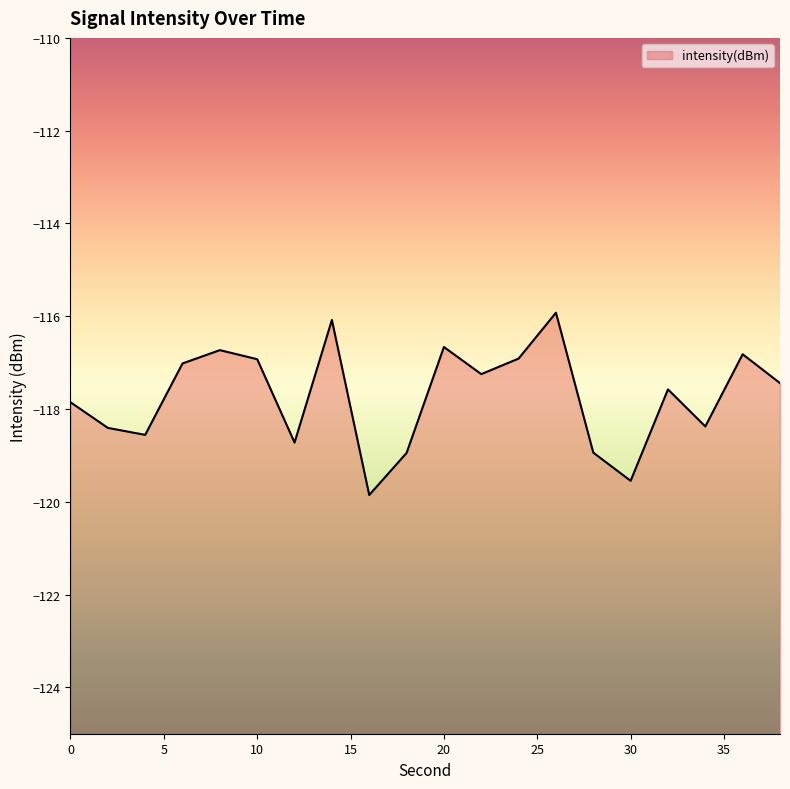

Reading left to right, transcribe all the data shown in this chart.

0=-117.9	2=-118.4	4=-118.6	6=-117.0	8=-116.7	10=-116.9	12=-118.7	14=-116.1	16=-119.9	18=-118.9	20=-116.7	22=-117.2	24=-116.9	26=-115.9	28=-118.9	30=-119.5	32=-117.6	34=-118.4	36=-116.8	38=-117.4